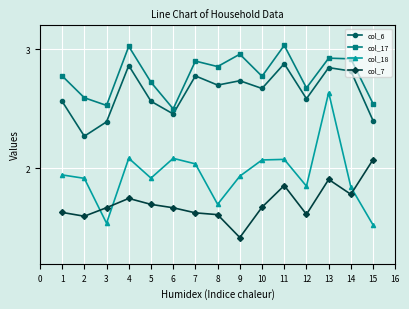

Which series has the widest spread of values?

col_18